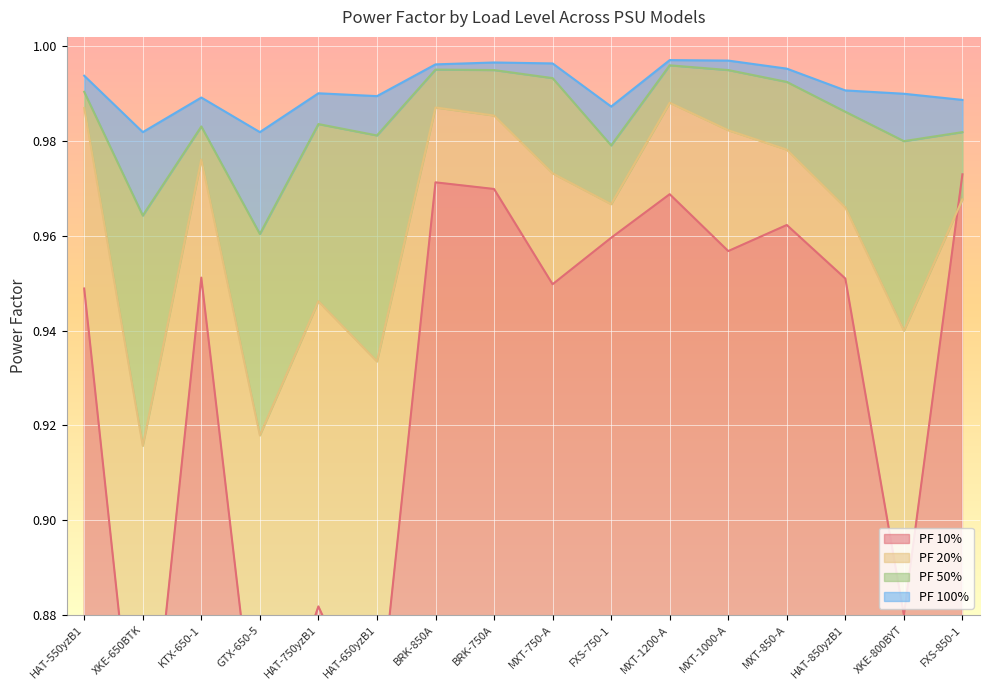

What is the label of the 12th point from the left?

MXT-1000-A